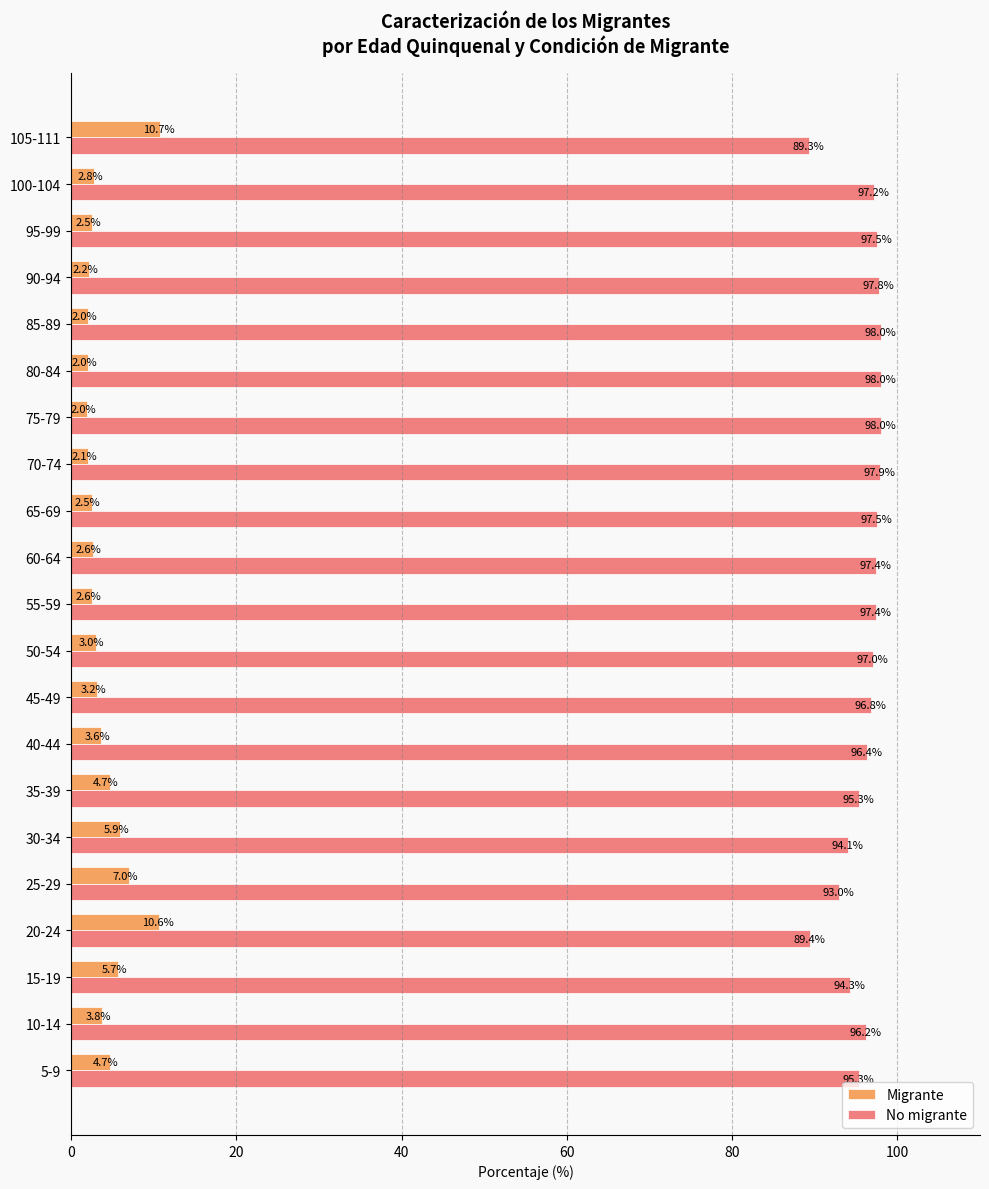

What is the average value of the No migrante series?

95.9